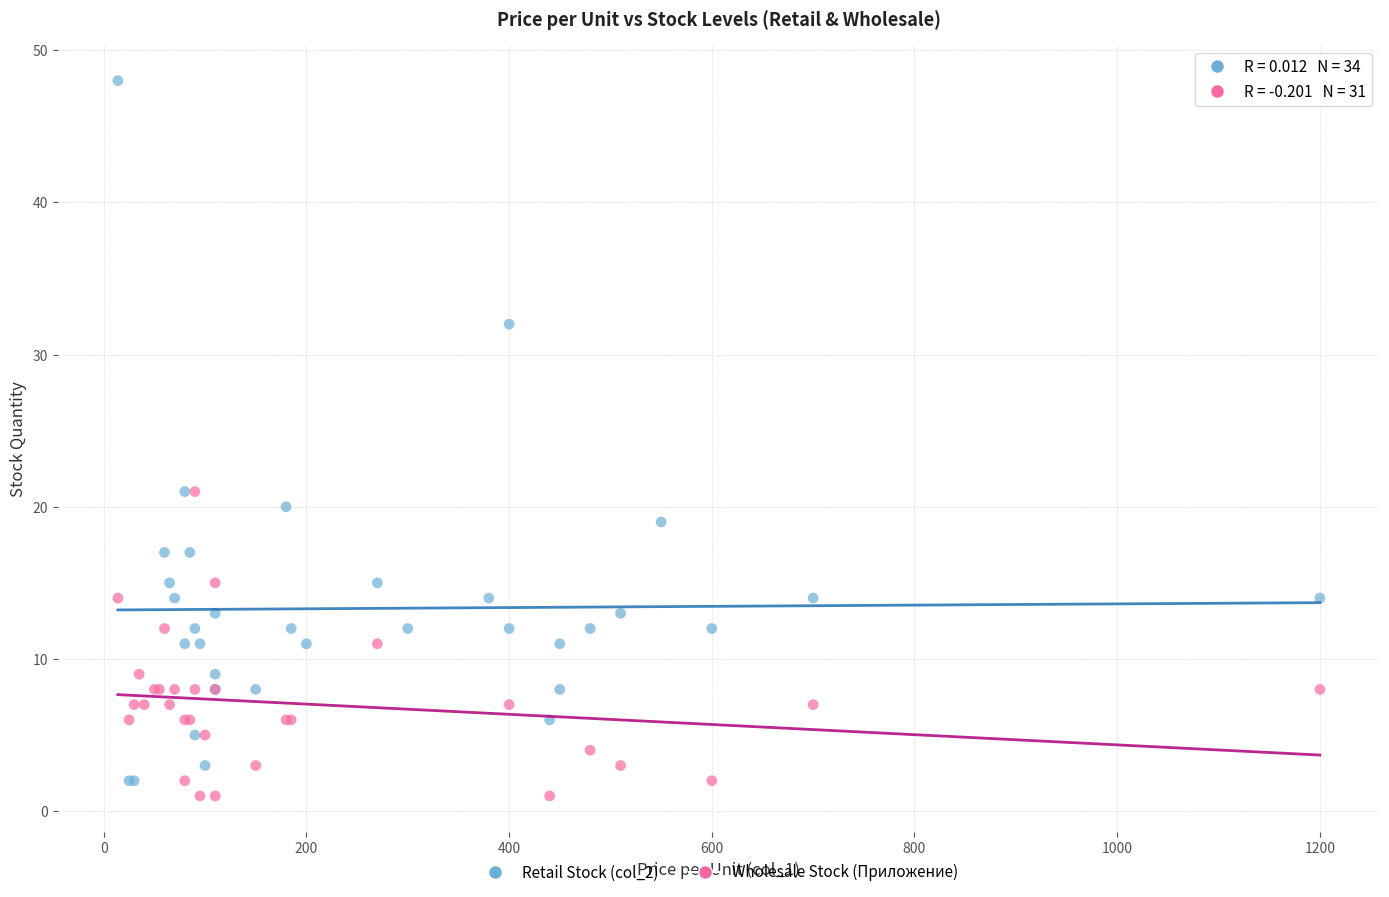

Which series reaches the maximum Y coordinate?

Retail Stock (col_2)